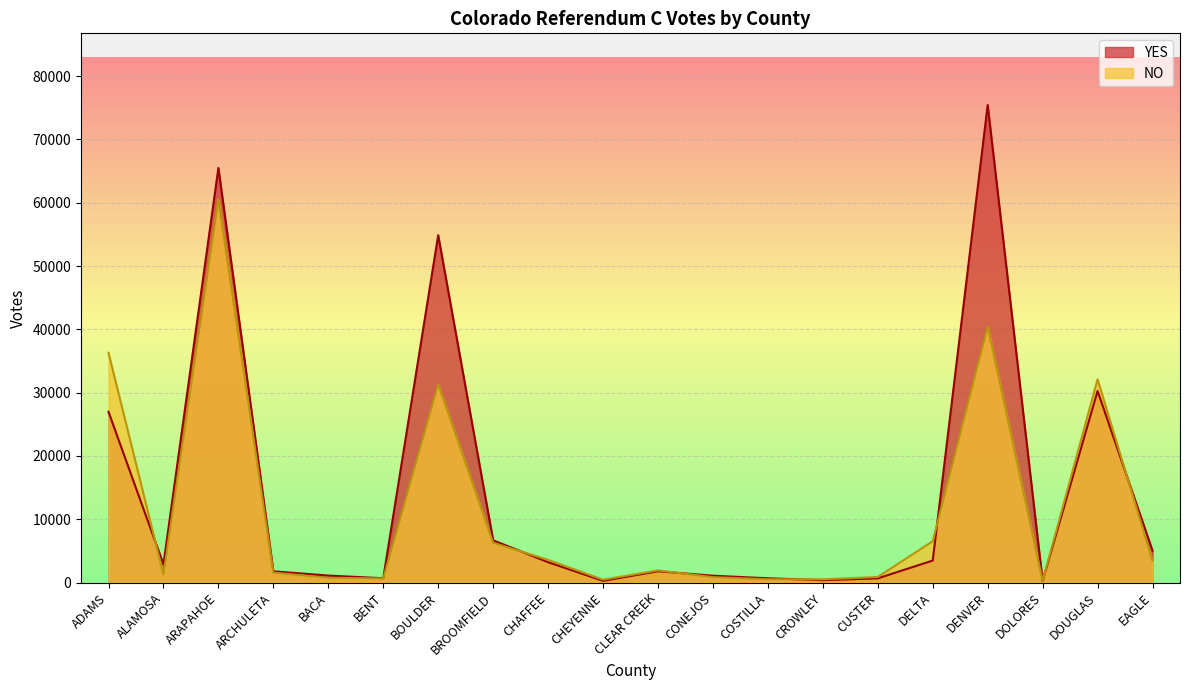

At which label does NO reach its minimum?

DOLORES